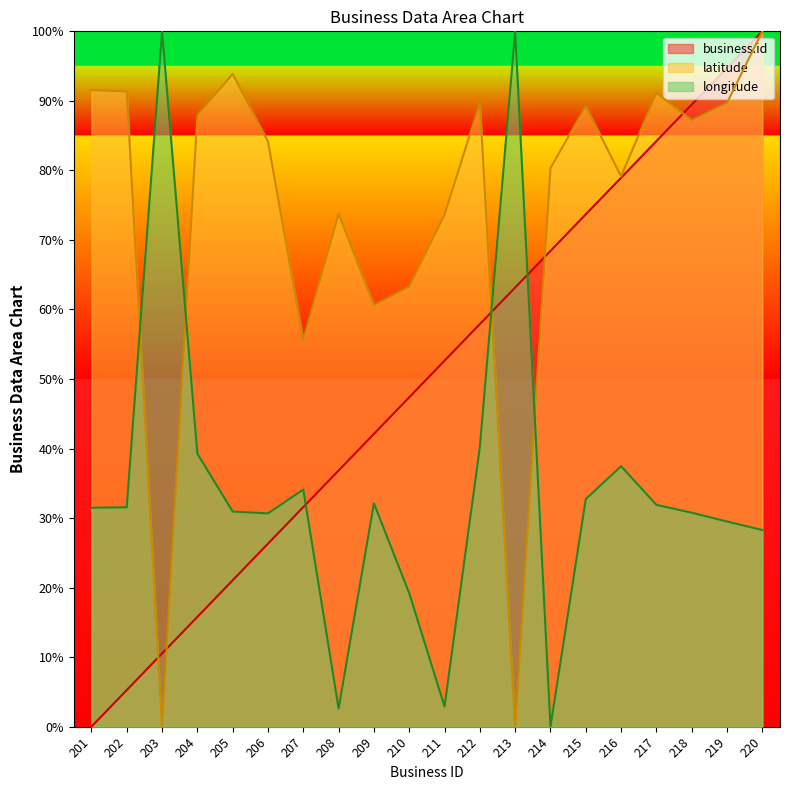

What is the difference between the maximum and second lowest values in the business.id series?

94.7